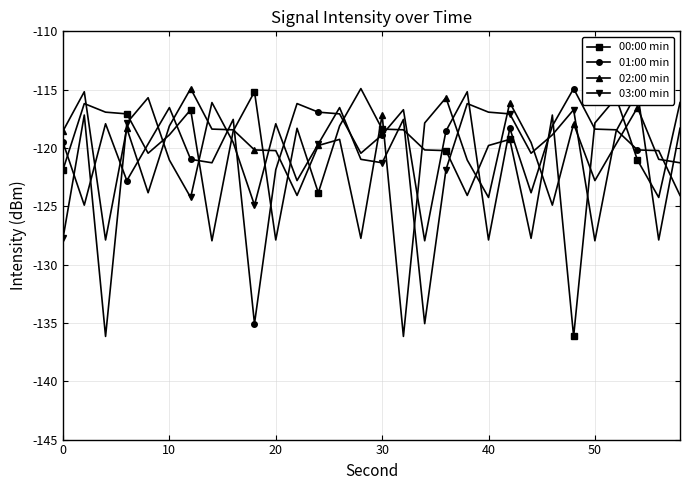

What is the highest value of the 02:00 min series?

-114.9